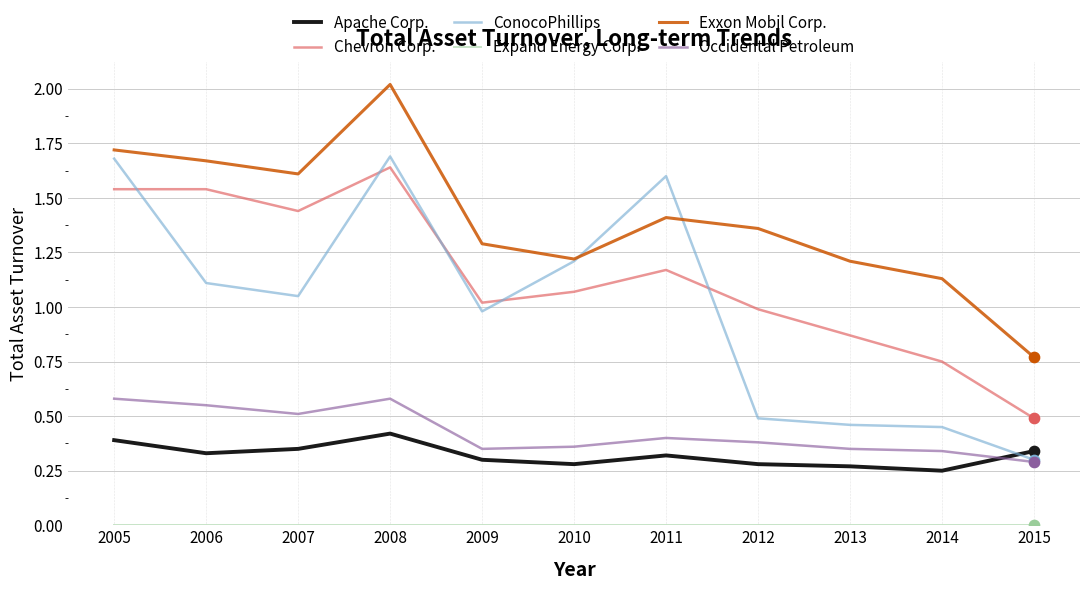

At which category is the sum across all series the highest?

2008